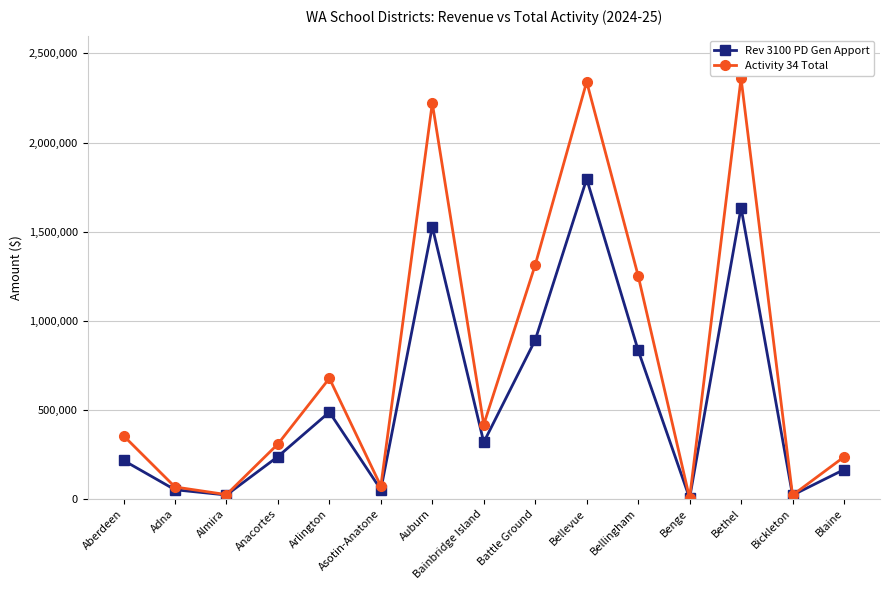

Rank the series by their maximum value, from highest to lowest.

Activity 34 Total, Rev 3100 PD Gen Apport